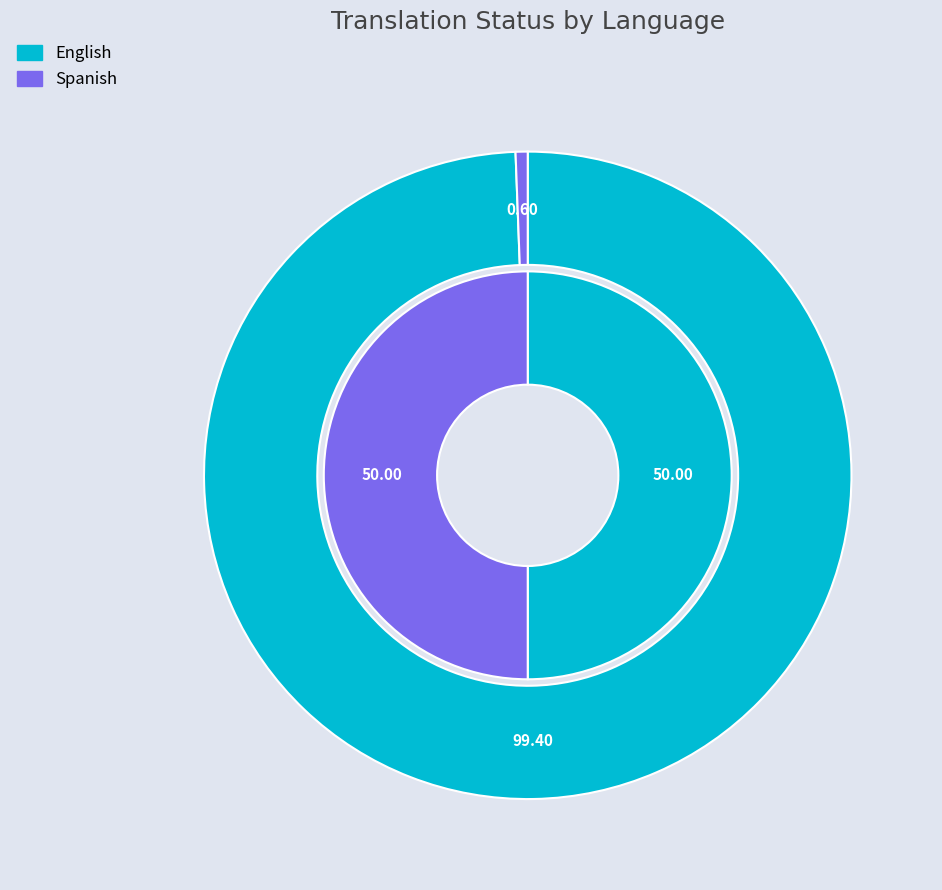

Which category accounts for the majority?

English